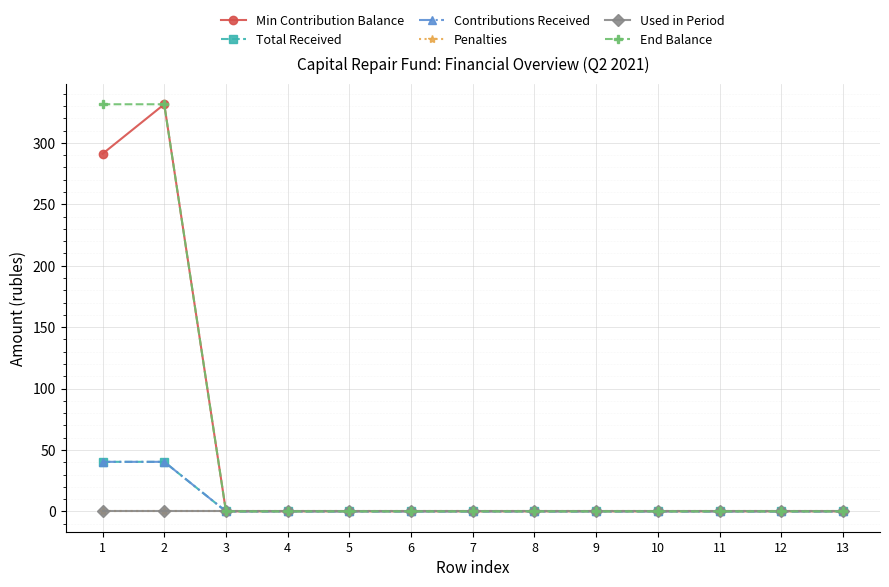

List the series in order of their peak value, lowest first.

Penalties, Used in Period, Total Received, Contributions Received, Min Contribution Balance, End Balance